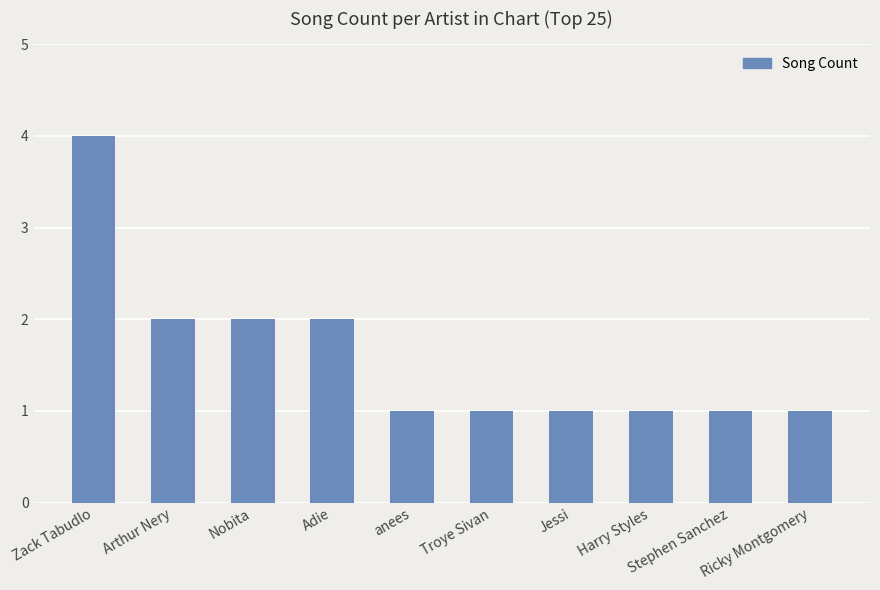

At which category does the chart reach its peak across all series?

Zack Tabudlo